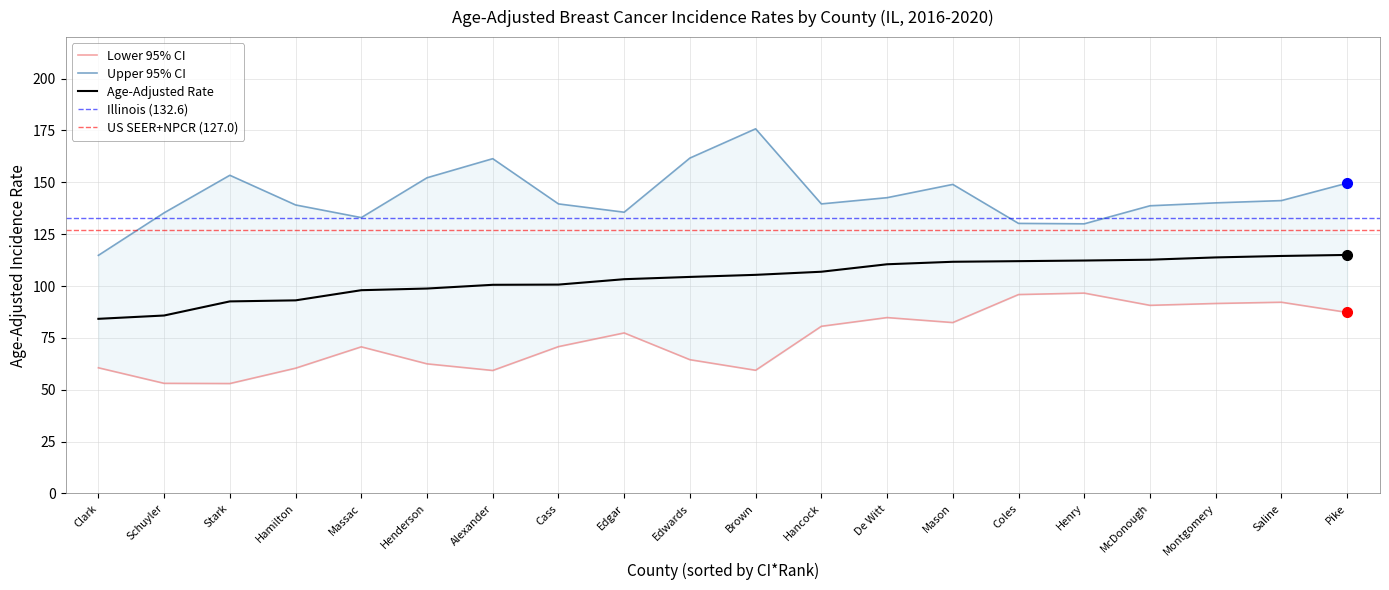

What are all the series names shown in the legend?

Age-Adjusted Rate, Lower 95% CI, Upper 95% CI